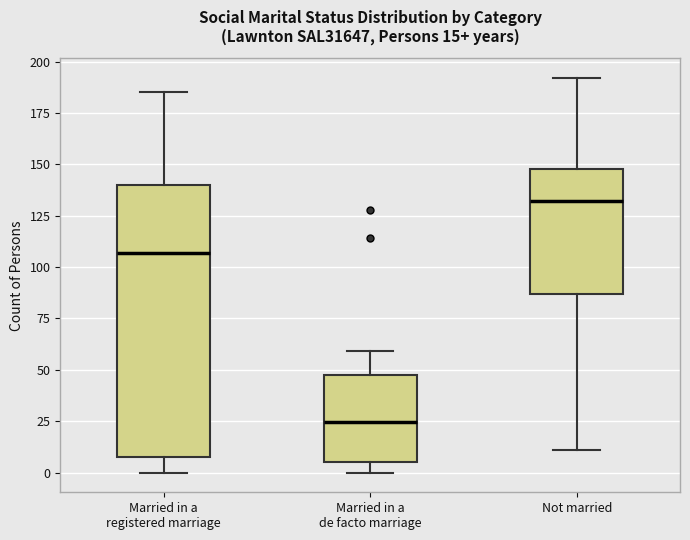

Which box's median line is the lowest?

Married in a de facto marriage